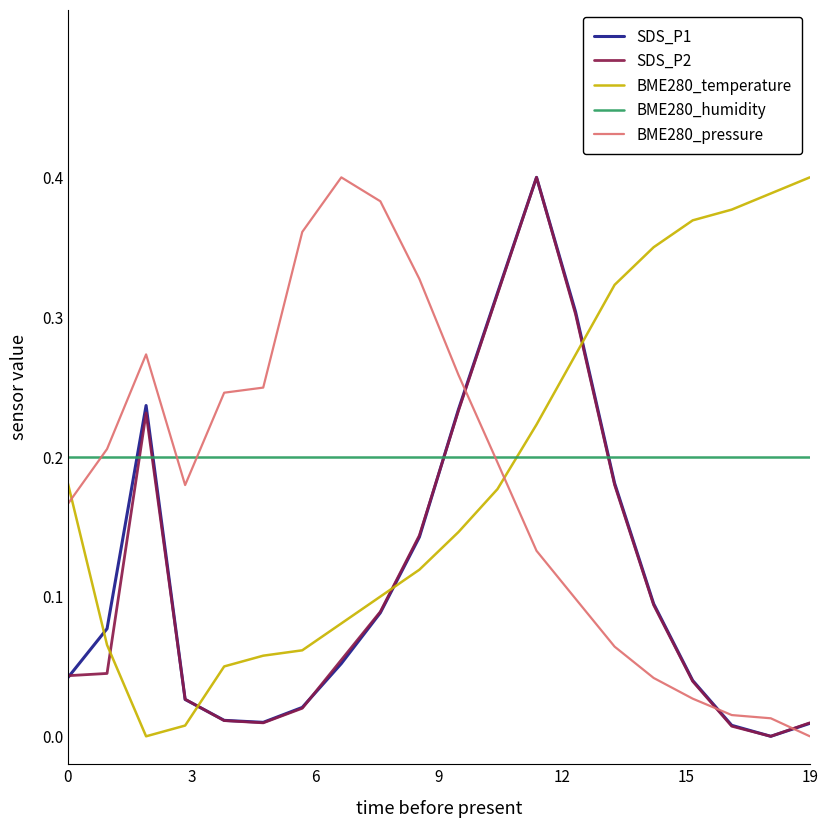

The BME280_pressure series shows 0.4 at 12. True or false?

False